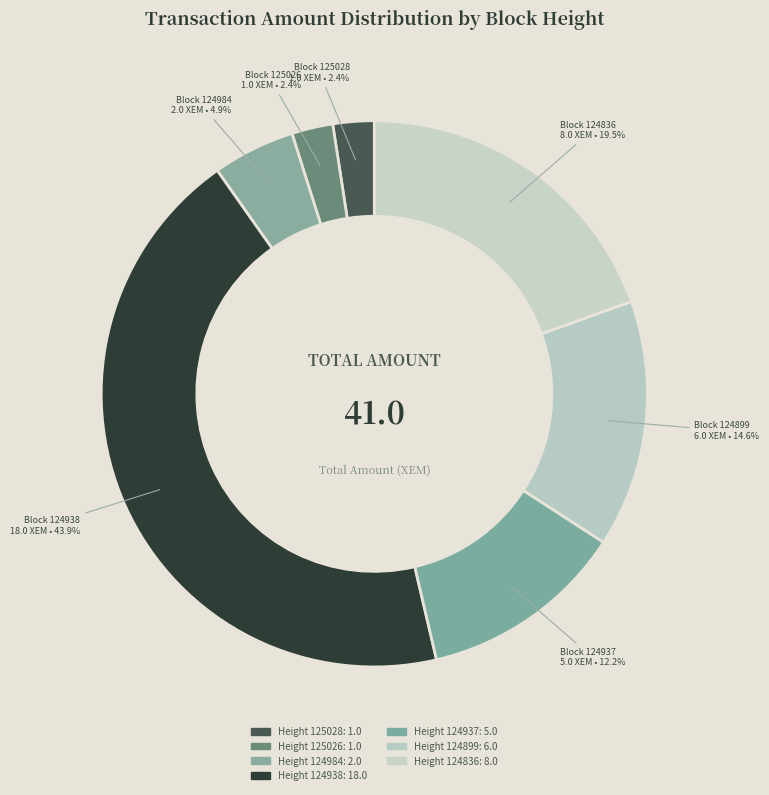

Which slice is the largest?

124938